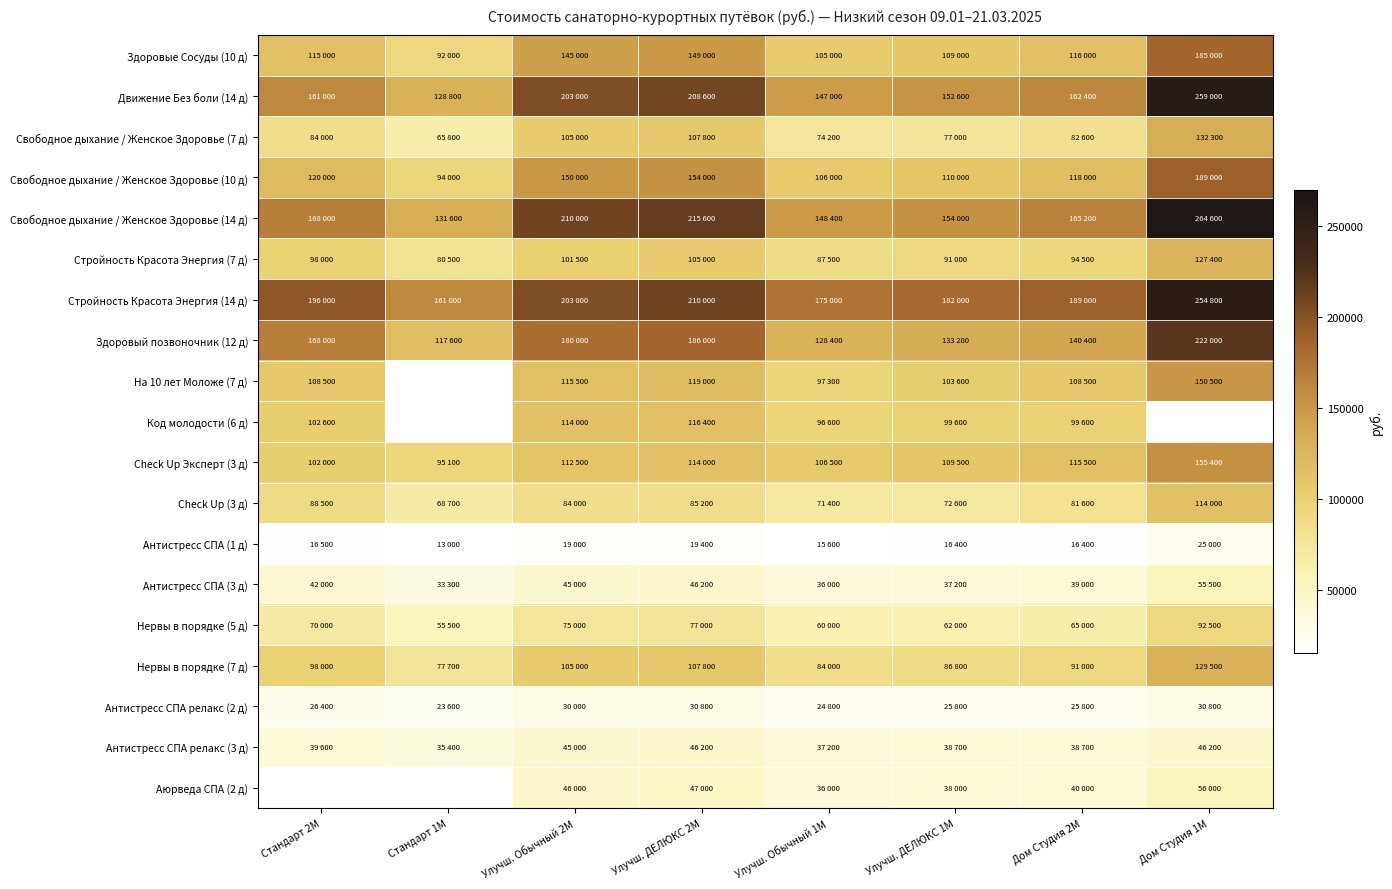

Reading left to right, what are all the values shown in this chart?

Здоровые Сосуды (10 д): Стандарт 2М=115000	Стандарт 1М=92000	Улучш. Обычный 2М=145000	Улучш. ДЕЛЮКС 2М=149000	Улучш. Обычный 1М=105000	Улучш. ДЕЛЮКС 1М=109000	Дом Студия 2М=116000	Дом Студия 1М=185000
Движение Без боли (14 д): Стандарт 2М=161000	Стандарт 1М=128800	Улучш. Обычный 2М=203000	Улучш. ДЕЛЮКС 2М=208600	Улучш. Обычный 1М=147000	Улучш. ДЕЛЮКС 1М=152600	Дом Студия 2М=162400	Дом Студия 1М=259000
Свободное дыхание / Женское Здоровье (7 д): Стандарт 2М=84000	Стандарт 1М=65800	Улучш. Обычный 2М=105000	Улучш. ДЕЛЮКС 2М=107800	Улучш. Обычный 1М=74200	Улучш. ДЕЛЮКС 1М=77000	Дом Студия 2М=82600	Дом Студия 1М=132300
Свободное дыхание / Женское Здоровье (10 д): Стандарт 2М=120000	Стандарт 1М=94000	Улучш. Обычный 2М=150000	Улучш. ДЕЛЮКС 2М=154000	Улучш. Обычный 1М=106000	Улучш. ДЕЛЮКС 1М=110000	Дом Студия 2М=118000	Дом Студия 1М=189000
Свободное дыхание / Женское Здоровье (14 д): Стандарт 2М=168000	Стандарт 1М=131600	Улучш. Обычный 2М=210000	Улучш. ДЕЛЮКС 2М=215600	Улучш. Обычный 1М=148400	Улучш. ДЕЛЮКС 1М=154000	Дом Студия 2М=165200	Дом Студия 1М=264600
Стройность Красота Энергия (7 д): Стандарт 2М=98000	Стандарт 1М=80500	Улучш. Обычный 2М=101500	Улучш. ДЕЛЮКС 2М=105000	Улучш. Обычный 1М=87500	Улучш. ДЕЛЮКС 1М=91000	Дом Студия 2М=94500	Дом Студия 1М=127400
Стройность Красота Энергия (14 д): Стандарт 2М=196000	Стандарт 1М=161000	Улучш. Обычный 2М=203000	Улучш. ДЕЛЮКС 2М=210000	Улучш. Обычный 1М=175000	Улучш. ДЕЛЮКС 1М=182000	Дом Студия 2М=189000	Дом Студия 1М=254800
Здоровый позвоночник (12 д): Стандарт 2М=168000	Стандарт 1М=117600	Улучш. Обычный 2М=180000	Улучш. ДЕЛЮКС 2М=186000	Улучш. Обычный 1М=128400	Улучш. ДЕЛЮКС 1М=133200	Дом Студия 2М=140400	Дом Студия 1М=222000
На 10 лет Моложе (7 д): Стандарт 2М=108500	Стандарт 1М=0	Улучш. Обычный 2М=115500	Улучш. ДЕЛЮКС 2М=119000	Улучш. Обычный 1М=97300	Улучш. ДЕЛЮКС 1М=103600	Дом Студия 2М=108500	Дом Студия 1М=150500
Код молодости (6 д): Стандарт 2М=102600	Стандарт 1М=0	Улучш. Обычный 2М=114000	Улучш. ДЕЛЮКС 2М=116400	Улучш. Обычный 1М=96600	Улучш. ДЕЛЮКС 1М=99600	Дом Студия 2М=99600	Дом Студия 1М=0
Check Up Эксперт (3 д): Стандарт 2М=102000	Стандарт 1М=95100	Улучш. Обычный 2М=112500	Улучш. ДЕЛЮКС 2М=114000	Улучш. Обычный 1М=106500	Улучш. ДЕЛЮКС 1М=109500	Дом Студия 2М=115500	Дом Студия 1М=155400
Check Up (3 д): Стандарт 2М=88500	Стандарт 1М=68700	Улучш. Обычный 2М=84000	Улучш. ДЕЛЮКС 2М=85200	Улучш. Обычный 1М=71400	Улучш. ДЕЛЮКС 1М=72600	Дом Студия 2М=81600	Дом Студия 1М=114000
Антистресс СПА (1 д): Стандарт 2М=16500	Стандарт 1М=13000	Улучш. Обычный 2М=19000	Улучш. ДЕЛЮКС 2М=19400	Улучш. Обычный 1М=15600	Улучш. ДЕЛЮКС 1М=16400	Дом Студия 2М=16400	Дом Студия 1М=25000
Антистресс СПА (3 д): Стандарт 2М=42000	Стандарт 1М=33300	Улучш. Обычный 2М=45000	Улучш. ДЕЛЮКС 2М=46200	Улучш. Обычный 1М=36000	Улучш. ДЕЛЮКС 1М=37200	Дом Студия 2М=39000	Дом Студия 1М=55500
Нервы в порядке (5 д): Стандарт 2М=70000	Стандарт 1М=55500	Улучш. Обычный 2М=75000	Улучш. ДЕЛЮКС 2М=77000	Улучш. Обычный 1М=60000	Улучш. ДЕЛЮКС 1М=62000	Дом Студия 2М=65000	Дом Студия 1М=92500
Нервы в порядке (7 д): Стандарт 2М=98000	Стандарт 1М=77700	Улучш. Обычный 2М=105000	Улучш. ДЕЛЮКС 2М=107800	Улучш. Обычный 1М=84000	Улучш. ДЕЛЮКС 1М=86800	Дом Студия 2М=91000	Дом Студия 1М=129500
Антистресс СПА релакс (2 д): Стандарт 2М=26400	Стандарт 1М=23600	Улучш. Обычный 2М=30000	Улучш. ДЕЛЮКС 2М=30800	Улучш. Обычный 1М=24800	Улучш. ДЕЛЮКС 1М=25800	Дом Студия 2М=25800	Дом Студия 1М=30800
Антистресс СПА релакс (3 д): Стандарт 2М=39600	Стандарт 1М=35400	Улучш. Обычный 2М=45000	Улучш. ДЕЛЮКС 2М=46200	Улучш. Обычный 1М=37200	Улучш. ДЕЛЮКС 1М=38700	Дом Студия 2М=38700	Дом Студия 1М=46200
Аюрведа СПА (2 д): Стандарт 2М=0	Стандарт 1М=0	Улучш. Обычный 2М=46000	Улучш. ДЕЛЮКС 2М=47000	Улучш. Обычный 1М=36000	Улучш. ДЕЛЮКС 1М=38000	Дом Студия 2М=40000	Дом Студия 1М=56000